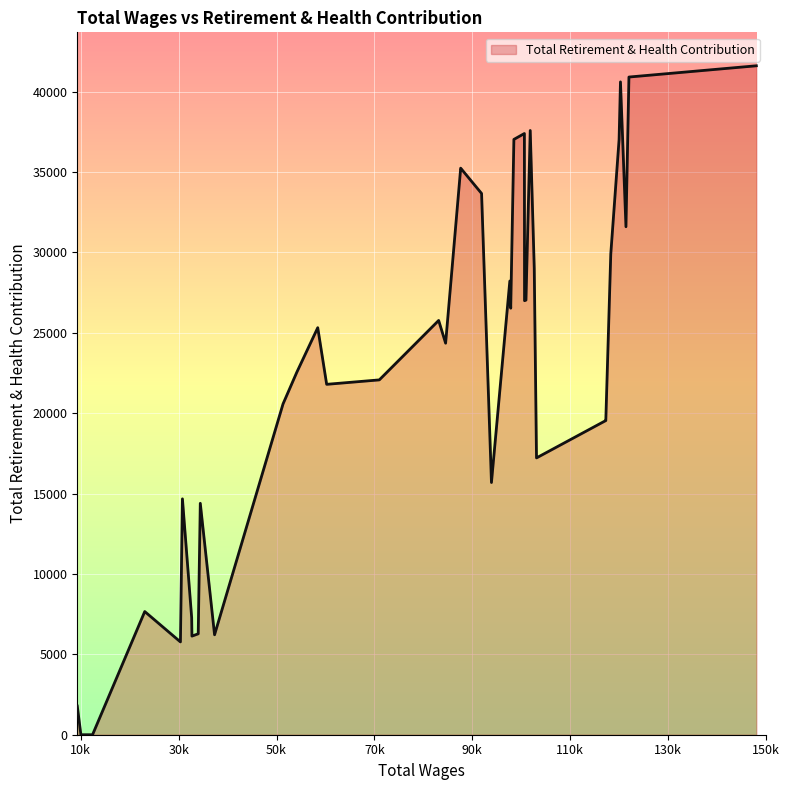

What is the difference between the maximum and minimum values?

41605